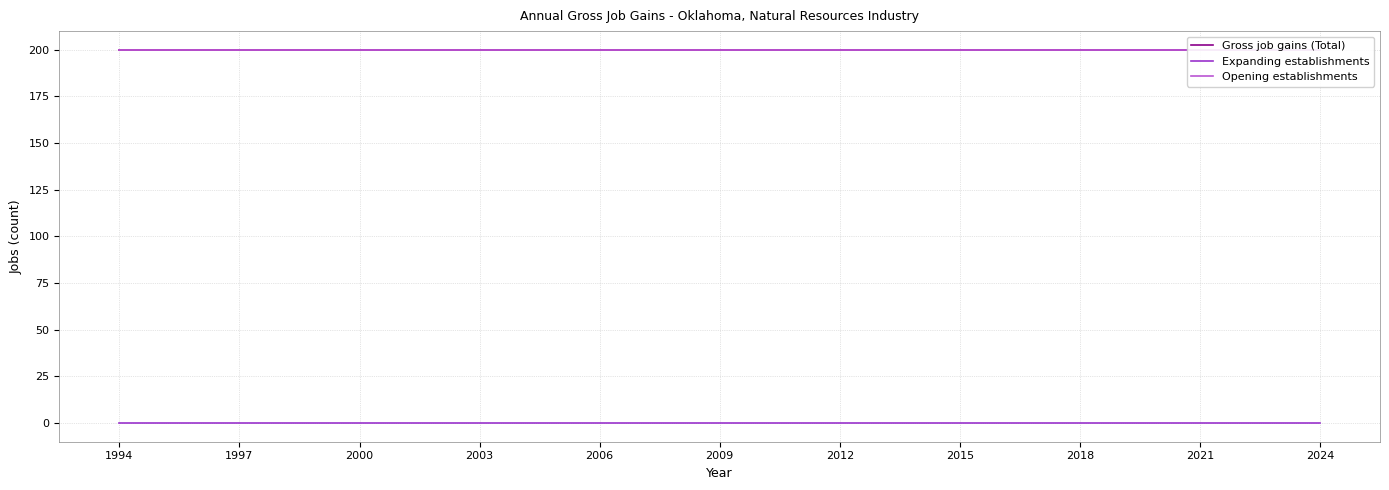

Which series has the widest spread of values?

Gross job gains (Total)